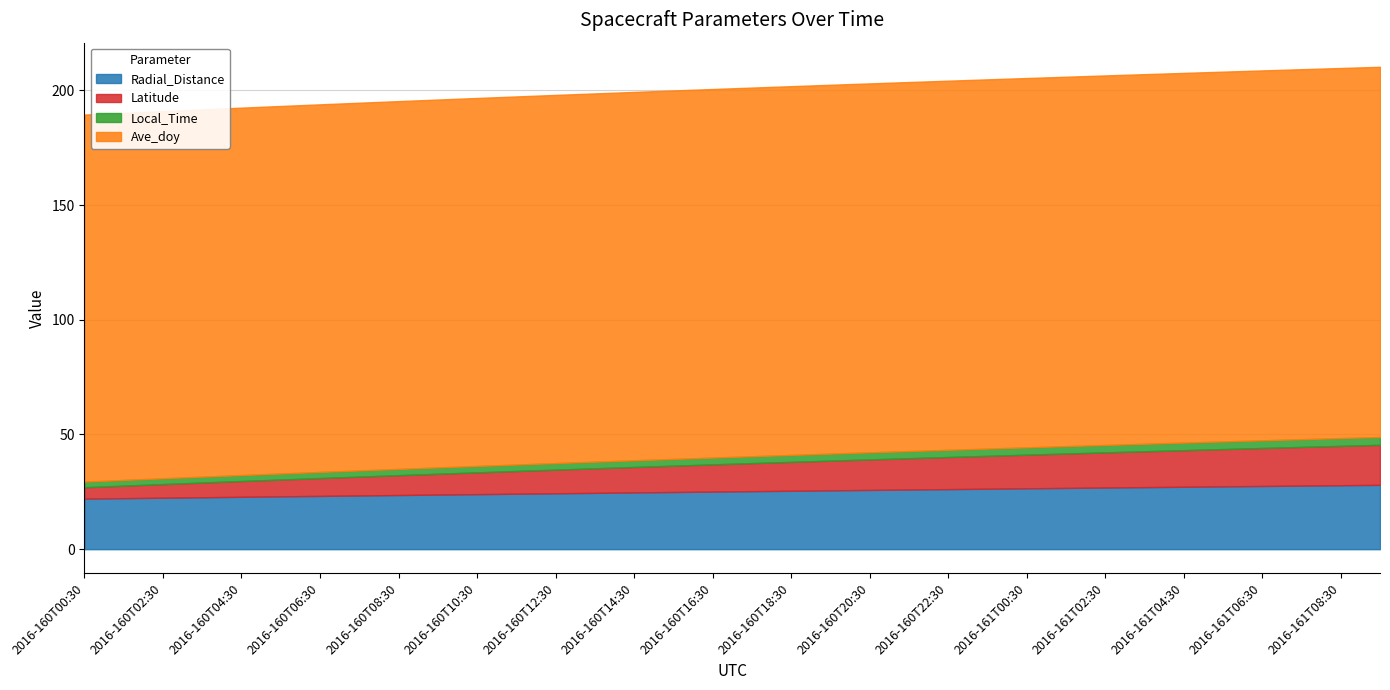

Reading right to left, list all the values displayed in this chart.

Radial_Distance: 2016-161T09:30=28.0	2016-161T08:30=27.9	2016-161T07:30=27.7	2016-161T06:30=27.6	2016-161T05:30=27.4	2016-161T04:30=27.2	2016-161T03:30=27.0	2016-161T02:30=26.9	2016-161T01:30=26.7	2016-161T00:30=26.5	2016-160T23:30=26.4	2016-160T22:30=26.2	2016-160T21:30=26.0	2016-160T20:30=25.8	2016-160T19:30=25.6	2016-160T18:30=25.5	2016-160T17:30=25.3	2016-160T16:30=25.1	2016-160T15:30=24.9	2016-160T14:30=24.7	2016-160T13:30=24.6	2016-160T12:30=24.4	2016-160T11:30=24.2	2016-160T10:30=24.0	2016-160T09:30=23.8	2016-160T08:30=23.6	2016-160T07:30=23.4	2016-160T06:30=23.2	2016-160T05:30=23.0	2016-160T04:30=22.8	2016-160T03:30=22.6	2016-160T02:30=22.4	2016-160T01:30=22.2	2016-160T00:30=22.0
Latitude: 2016-161T09:30=17.4	2016-161T08:30=17.2	2016-161T07:30=16.9	2016-161T06:30=16.6	2016-161T05:30=16.3	2016-161T04:30=15.9	2016-161T03:30=15.6	2016-161T02:30=15.3	2016-161T01:30=15.0	2016-161T00:30=14.7	2016-160T23:30=14.3	2016-160T22:30=14.0	2016-160T21:30=13.6	2016-160T20:30=13.3	2016-160T19:30=12.9	2016-160T18:30=12.6	2016-160T17:30=12.2	2016-160T16:30=11.8	2016-160T15:30=11.5	2016-160T14:30=11.1	2016-160T13:30=10.7	2016-160T12:30=10.3	2016-160T11:30=9.9	2016-160T10:30=9.5	2016-160T09:30=9.1	2016-160T08:30=8.6	2016-160T07:30=8.2	2016-160T06:30=7.8	2016-160T05:30=7.3	2016-160T04:30=6.9	2016-160T03:30=6.4	2016-160T02:30=5.9	2016-160T01:30=5.4	2016-160T00:30=5.0
Local_Time: 2016-161T09:30=3.4	2016-161T08:30=3.4	2016-161T07:30=3.4	2016-161T06:30=3.3	2016-161T05:30=3.3	2016-161T04:30=3.3	2016-161T03:30=3.3	2016-161T02:30=3.2	2016-161T01:30=3.2	2016-161T00:30=3.2	2016-160T23:30=3.2	2016-160T22:30=3.1	2016-160T21:30=3.1	2016-160T20:30=3.1	2016-160T19:30=3.1	2016-160T18:30=3.0	2016-160T17:30=3.0	2016-160T16:30=3.0	2016-160T15:30=2.9	2016-160T14:30=2.9	2016-160T13:30=2.9	2016-160T12:30=2.9	2016-160T11:30=2.8	2016-160T10:30=2.8	2016-160T09:30=2.8	2016-160T08:30=2.7	2016-160T07:30=2.7	2016-160T06:30=2.7	2016-160T05:30=2.6	2016-160T04:30=2.6	2016-160T03:30=2.6	2016-160T02:30=2.5	2016-160T01:30=2.5	2016-160T00:30=2.5
Ave_doy: 2016-161T09:30=161.4	2016-161T08:30=161.4	2016-161T07:30=161.3	2016-161T06:30=161.3	2016-161T05:30=161.2	2016-161T04:30=161.2	2016-161T03:30=161.1	2016-161T02:30=161.1	2016-161T01:30=161.1	2016-161T00:30=161.0	2016-160T23:30=161.0	2016-160T22:30=160.9	2016-160T21:30=160.9	2016-160T20:30=160.9	2016-160T19:30=160.8	2016-160T18:30=160.8	2016-160T17:30=160.7	2016-160T16:30=160.7	2016-160T15:30=160.6	2016-160T14:30=160.6	2016-160T13:30=160.6	2016-160T12:30=160.5	2016-160T11:30=160.5	2016-160T10:30=160.4	2016-160T09:30=160.4	2016-160T08:30=160.4	2016-160T07:30=160.3	2016-160T06:30=160.3	2016-160T05:30=160.2	2016-160T04:30=160.2	2016-160T03:30=160.1	2016-160T02:30=160.1	2016-160T01:30=160.1	2016-160T00:30=160.0